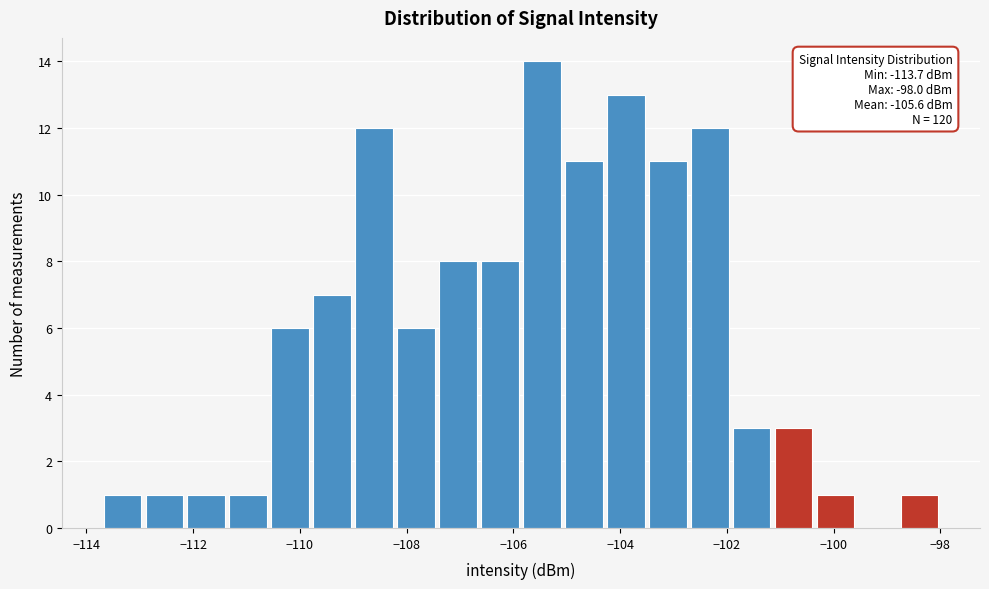

Read against the x-axis, roughly where is the centre of the tallest bar?

-105.4